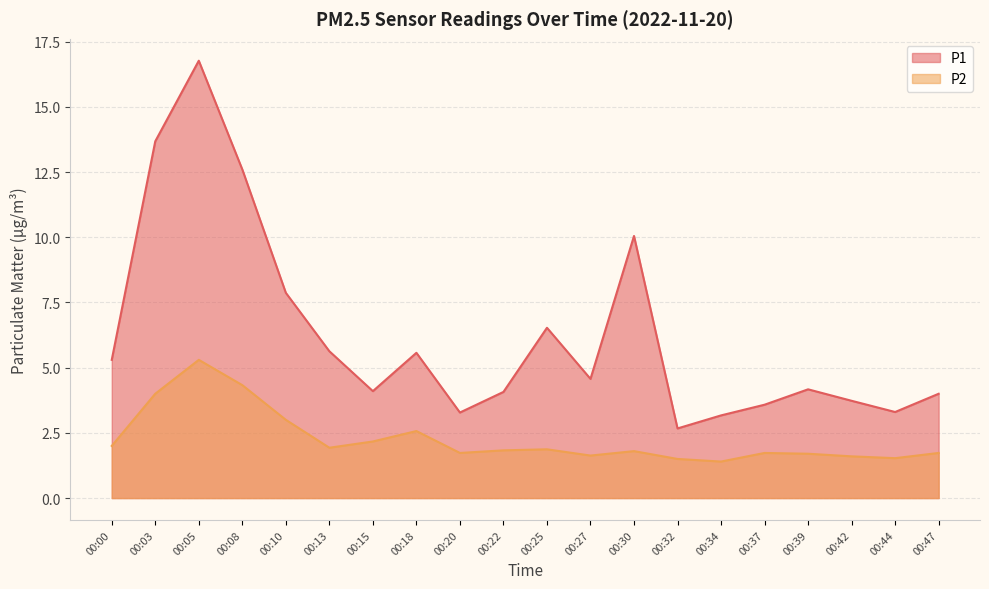

What is the value of the P1 point at the 17th from the left?

4.2